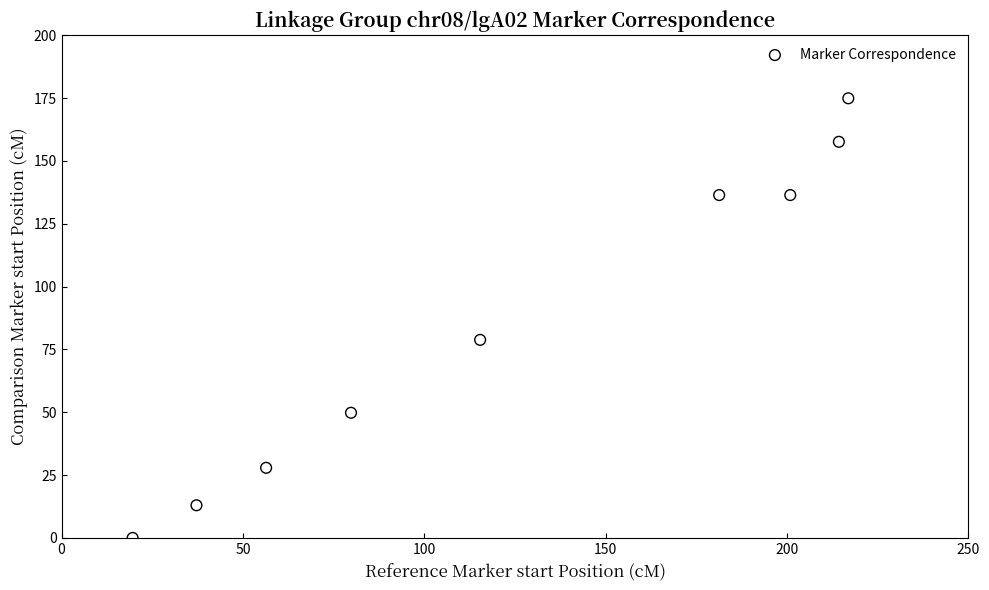

What is the average Y value?

86.1